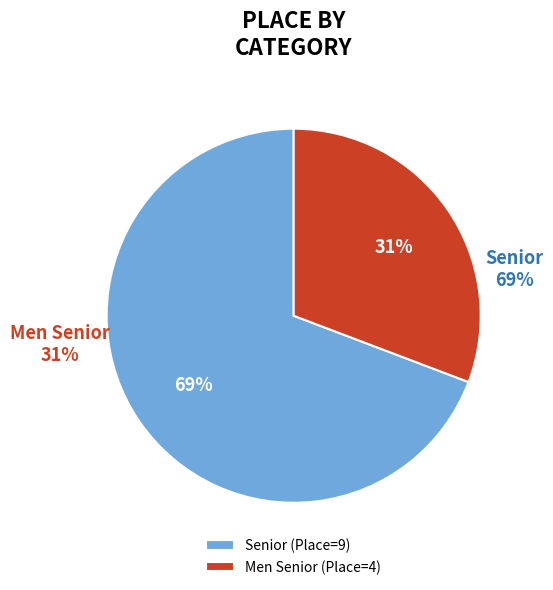

Count the number of slices in the pie.

2